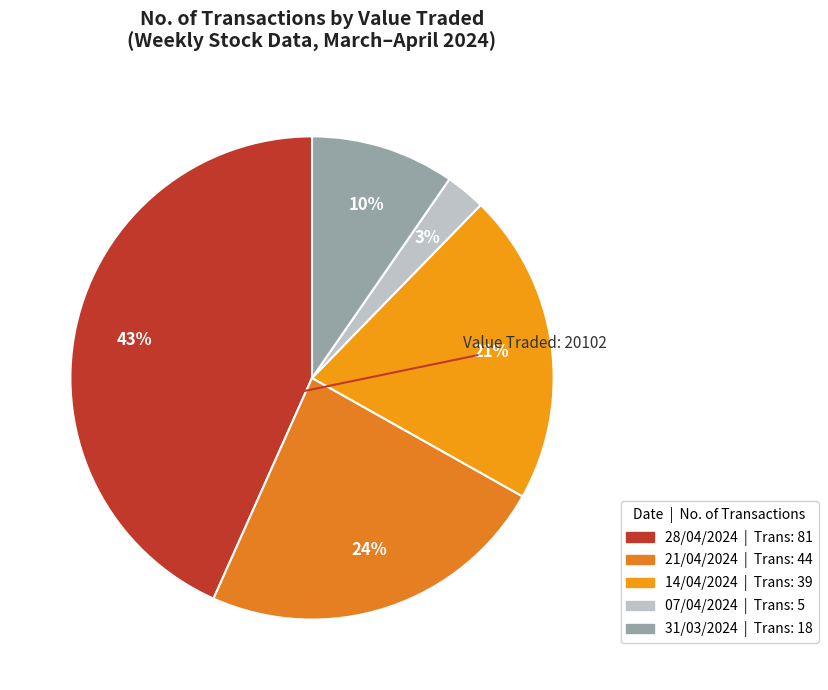

Rank the categories by value from lowest to highest.

4, 2234, 6732, 8256, 20102